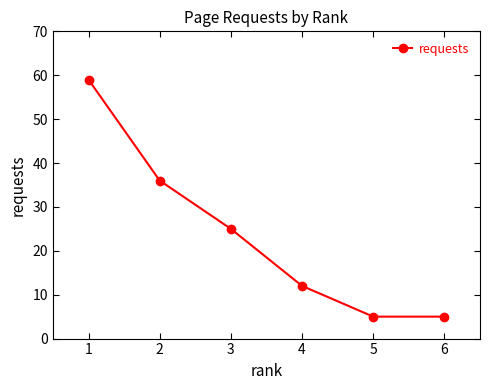

What is the value of the 1st point from the left?

59